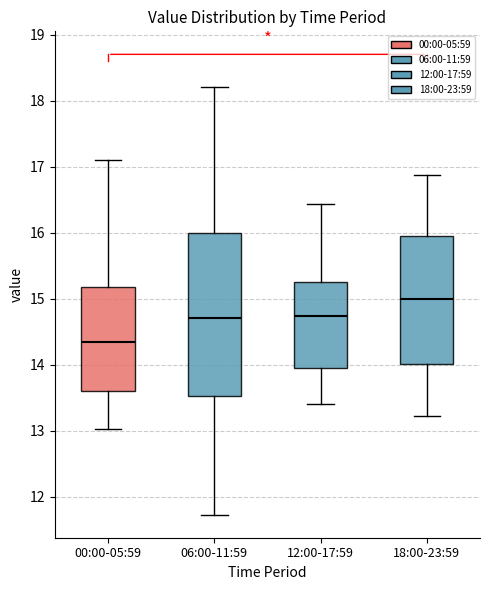

Reading left to right, read every box against the y-axis: the position of its median line, the range the box covers, and the ends of its whiskers. The values are not printed on the chart, so give them approximately, as read against the axis.

00:00-05:59: median 14.4, box 13.6 to 15.2, whiskers 13.0 to 17.1
06:00-11:59: median 14.7, box 13.5 to 16.0, whiskers 11.7 to 18.2
12:00-17:59: median 14.7, box 14.0 to 15.3, whiskers 13.4 to 16.4
18:00-23:59: median 15.0, box 14.0 to 16.0, whiskers 13.2 to 16.9